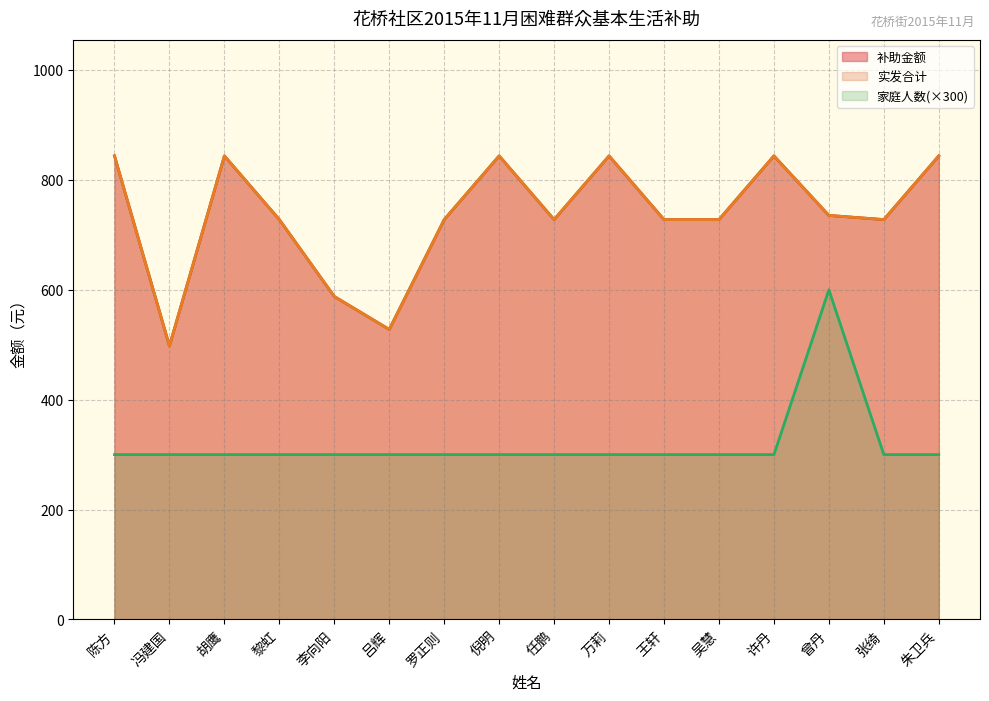

What is the average value of the 补助金额 series?

736.2